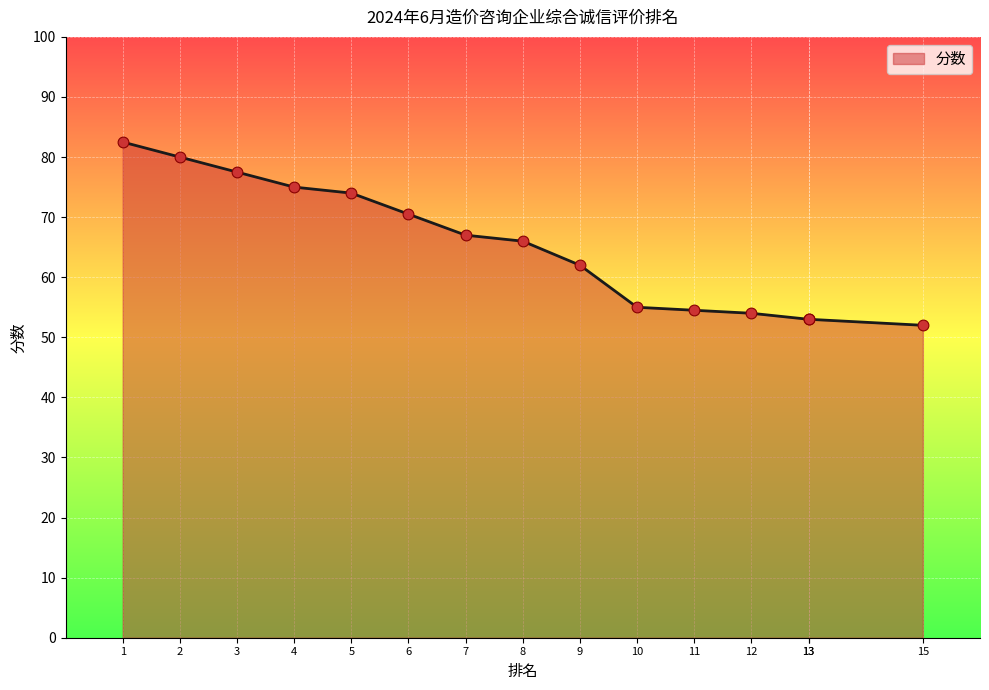

What is the change in value from 3 to 13?

-24.5